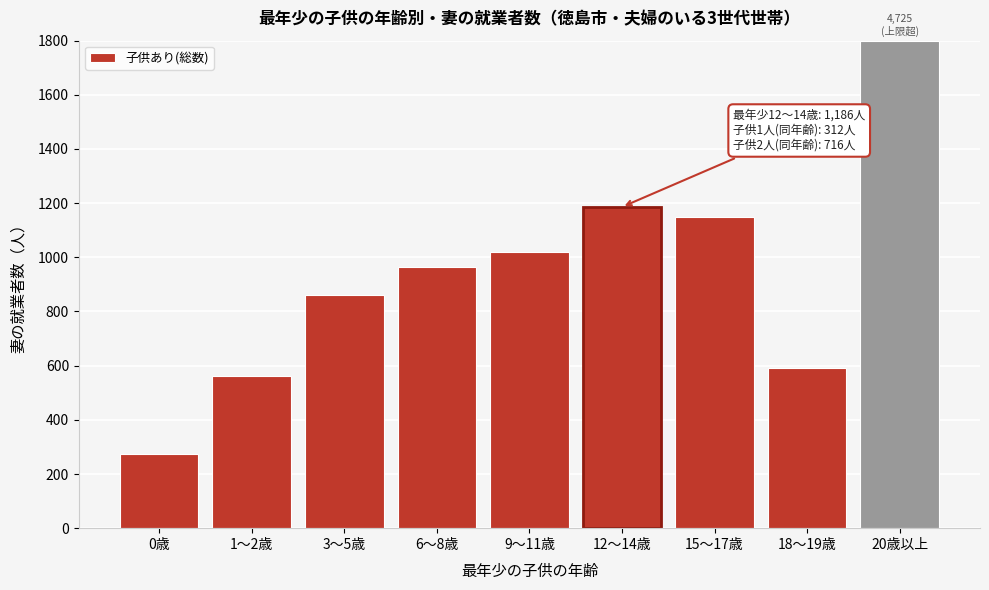

Reading left to right, extract all data points from this chart.

0歳=272	1～2歳=561	3～5歳=860	6～8歳=964	9～11歳=1018	12～14歳=1186	15～17歳=1149	18～19歳=592	20歳以上=1800